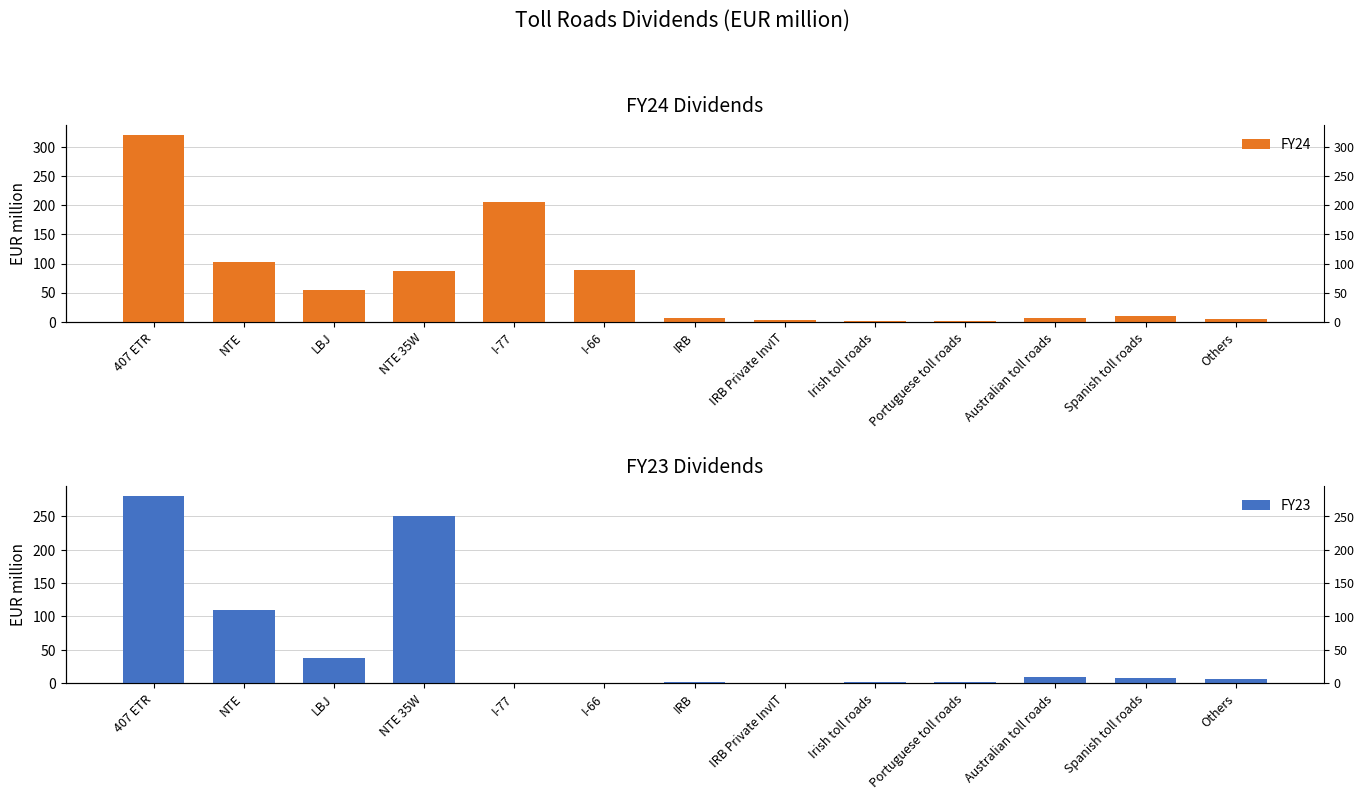

List the series in order of their peak value, highest first.

FY24, FY23